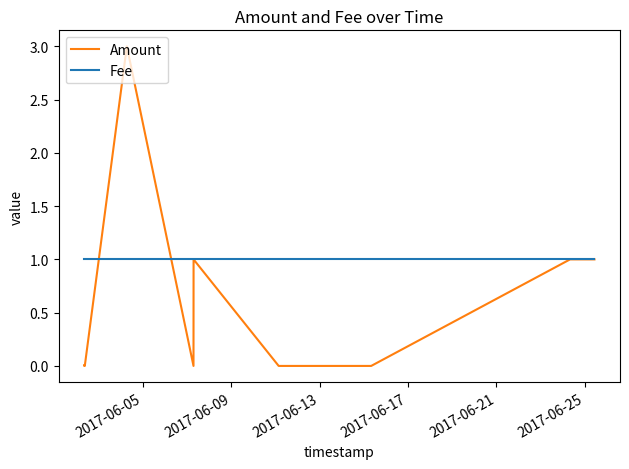

What is the maximum value shown in the chart?

3.0